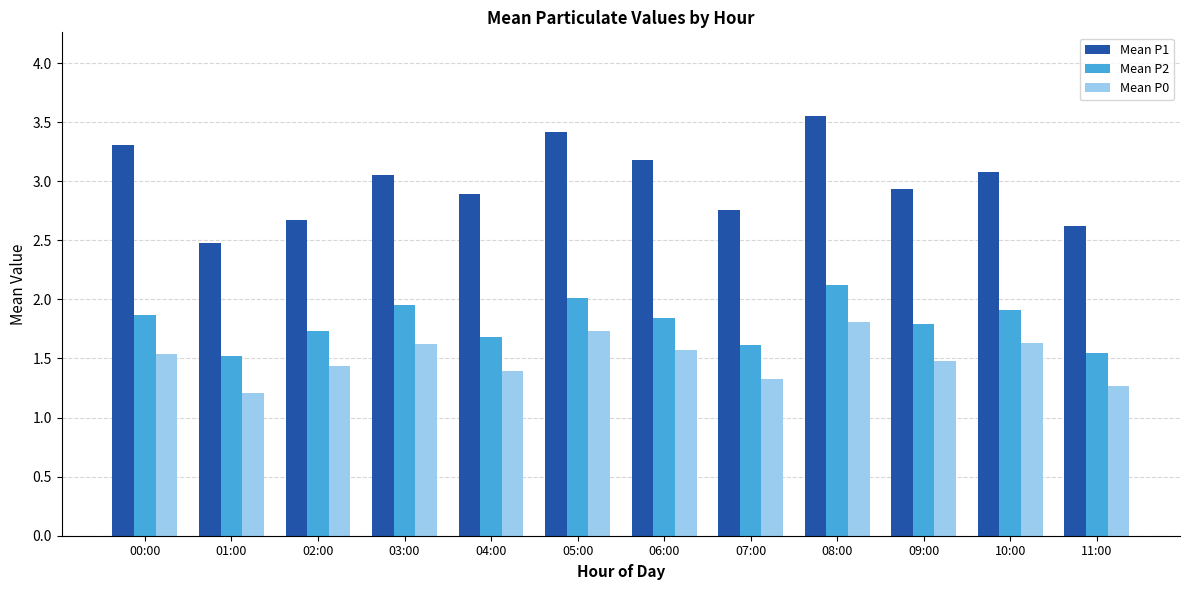

Is the value of Mean P0 at 01:00 greater than the value of Mean P2 at 01:00?

No